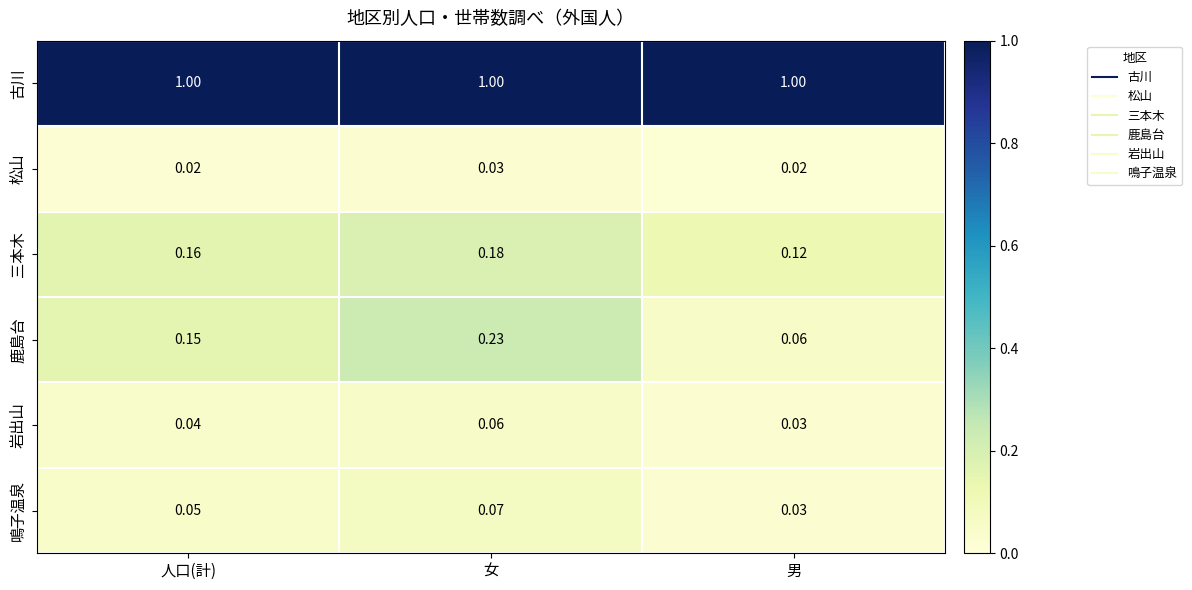

At which category is the sum across all series the highest?

女